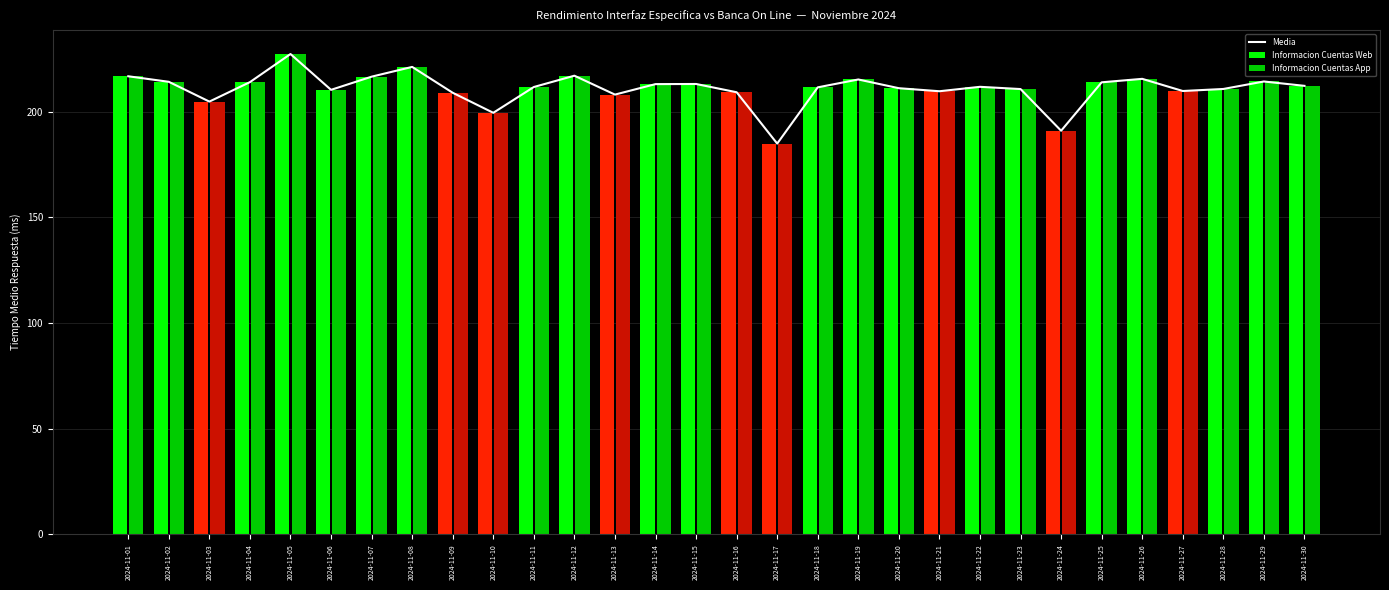

Reading left to right, what are all the values shown in this chart?

2024-11-01=216.8	2024-11-02=214.1	2024-11-03=204.8	2024-11-04=214.0	2024-11-05=227.3	2024-11-06=210.3	2024-11-07=216.6	2024-11-08=221.2	2024-11-09=208.9	2024-11-10=199.5	2024-11-11=211.7	2024-11-12=217.0	2024-11-13=208.1	2024-11-14=213.0	2024-11-15=213.1	2024-11-16=209.2	2024-11-17=184.9	2024-11-18=211.5	2024-11-19=215.2	2024-11-20=211.1	2024-11-21=209.7	2024-11-22=211.8	2024-11-23=210.7	2024-11-24=191.0	2024-11-25=213.9	2024-11-26=215.5	2024-11-27=209.8	2024-11-28=210.7	2024-11-29=214.3	2024-11-30=212.2